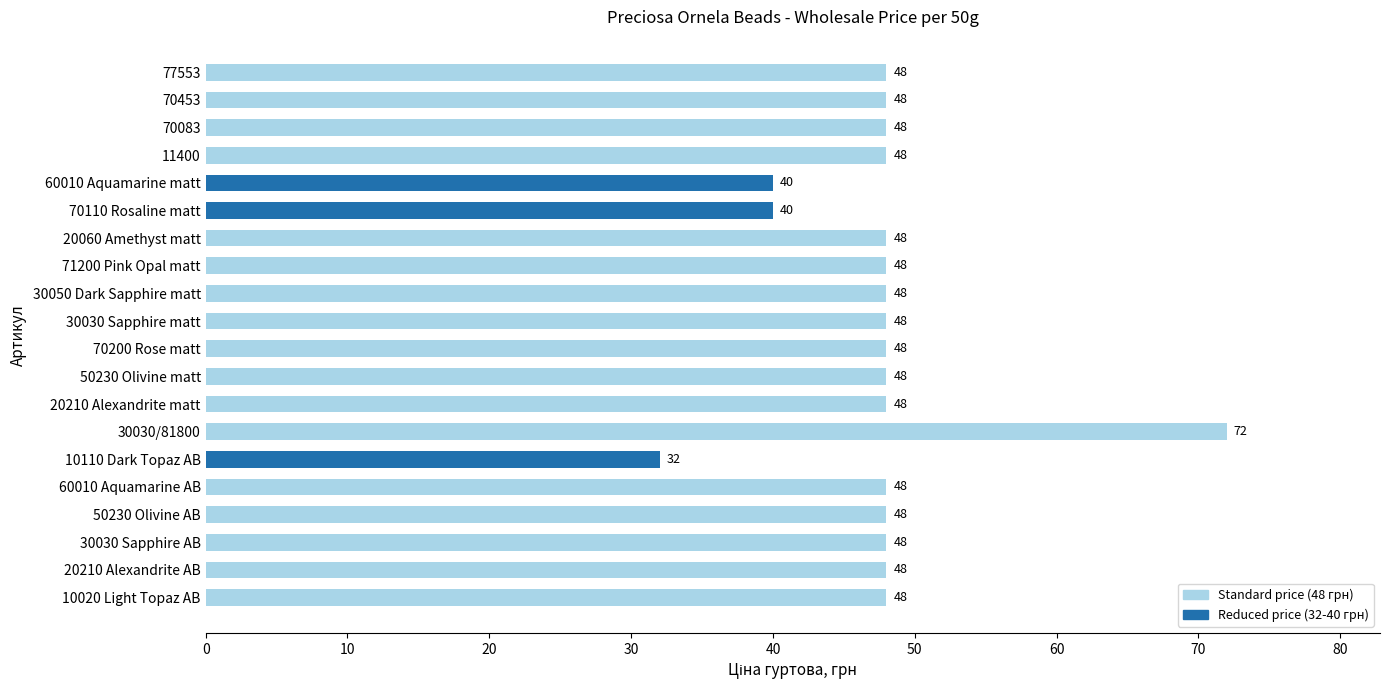

Reading top to bottom, list all the values displayed in this chart.

77553=48	70453=48	70083=48	11400=48	60010 Aquamarine matt=40	70110 Rosaline matt=40	20060 Amethyst matt=48	71200 Pink Opal matt=48	30050 Dark Sapphire matt=48	30030 Sapphire matt=48	70200 Rose matt=48	50230 Olivine matt=48	20210 Alexandrite matt=48	30030/81800=72	10110 Dark Topaz AB=32	60010 Aquamarine AB=48	50230 Olivine AB=48	30030 Sapphire AB=48	20210 Alexandrite AB=48	10020 Light Topaz AB=48